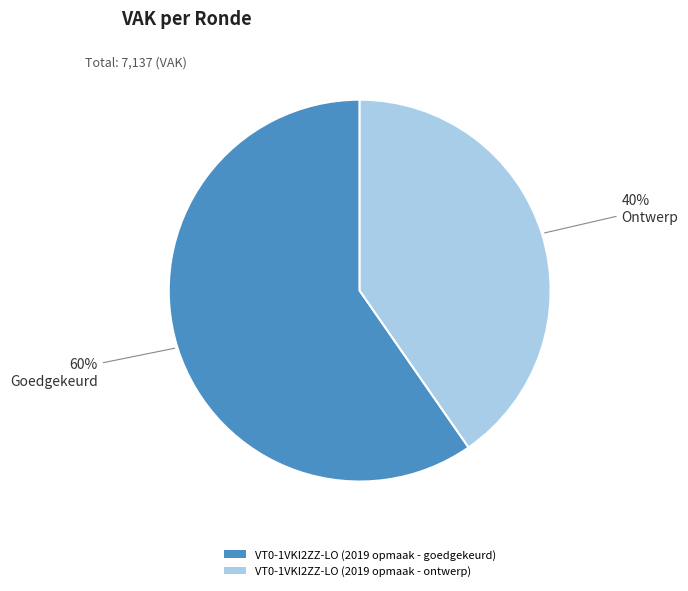

Which slice is the smallest?

VT0-1VKI2ZZ-LO (2019 opmaak - ontwerp)